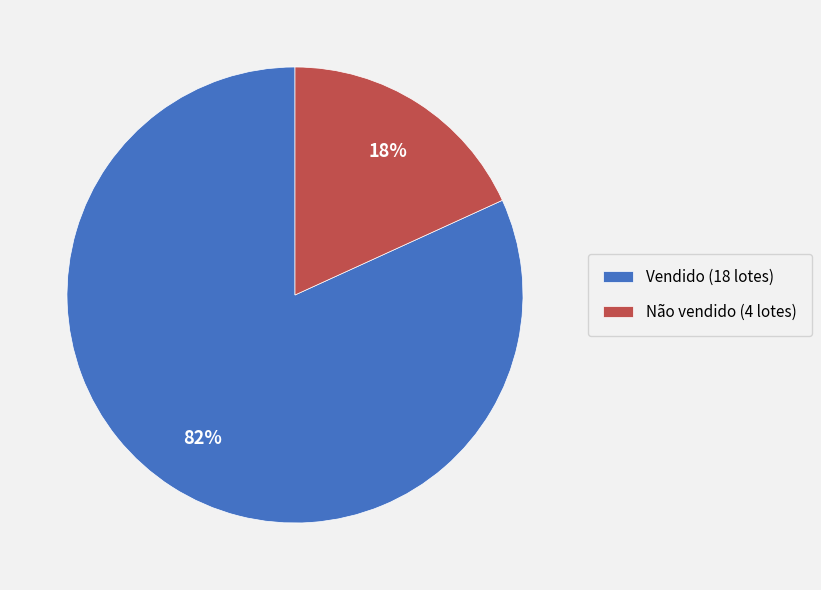

To the nearest percent, what is the average slice percentage?

50%